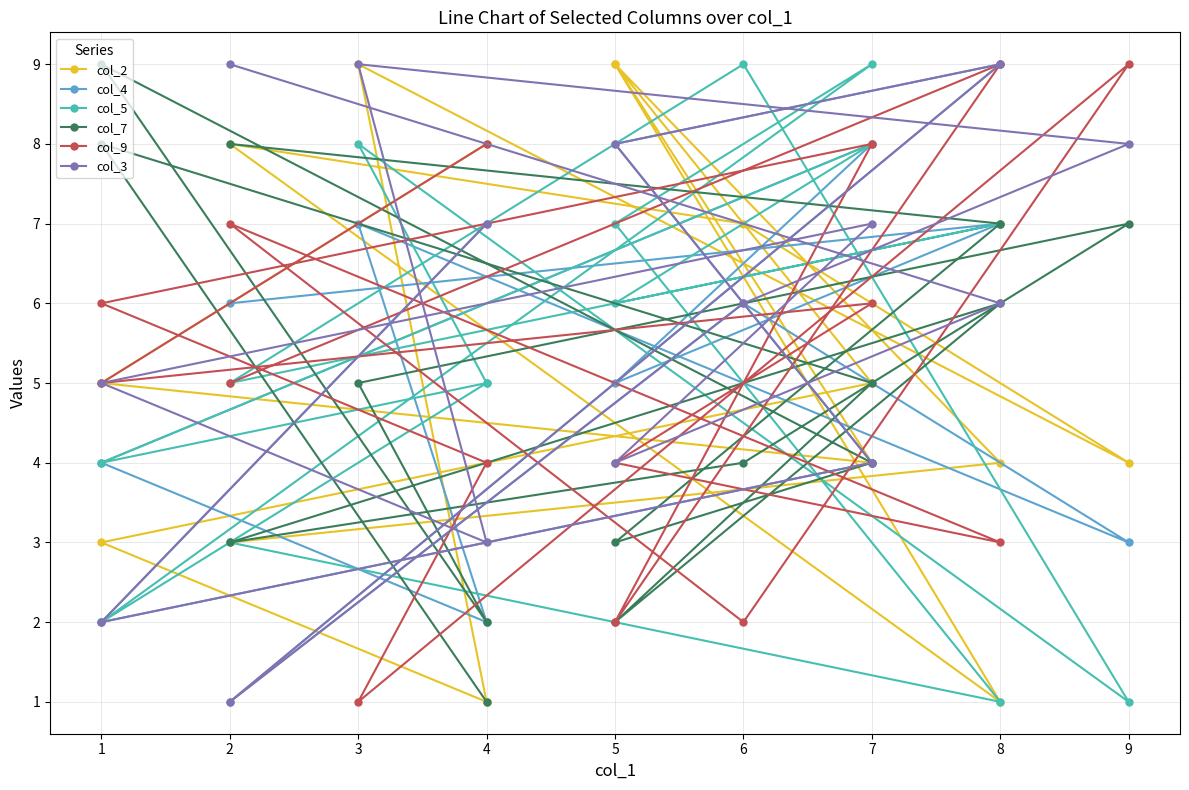

The col_4 series shows 4 at 6. True or false?

False